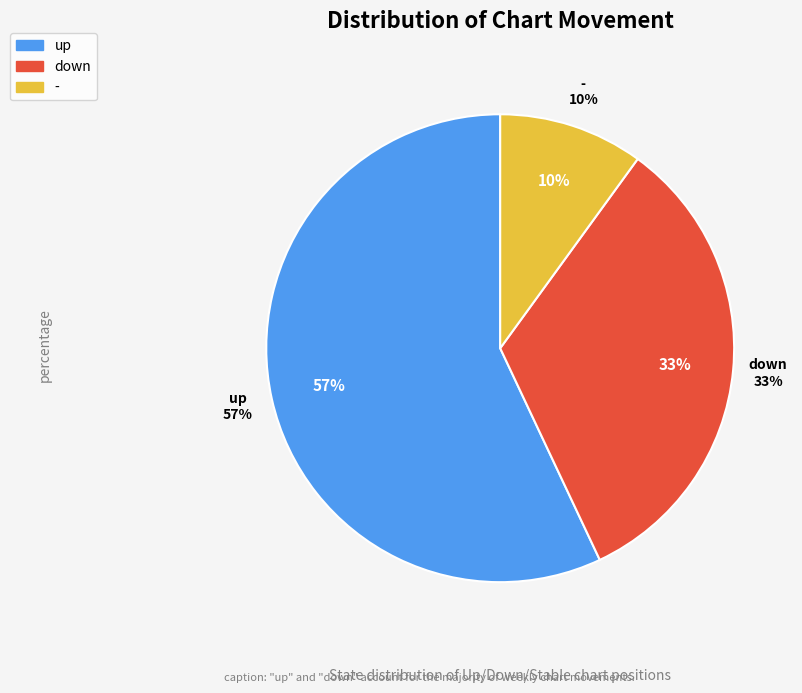

To the nearest percent, what is the combined percentage of down and up?

90%